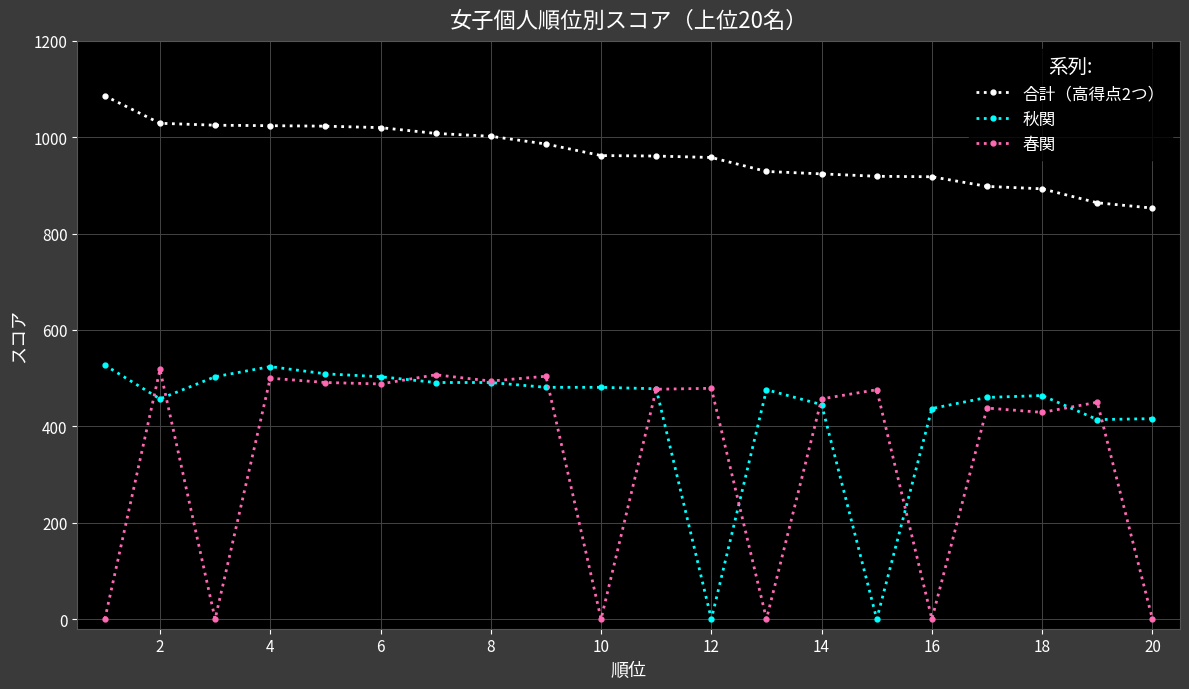

What is the average value of the 秋関 series?

428